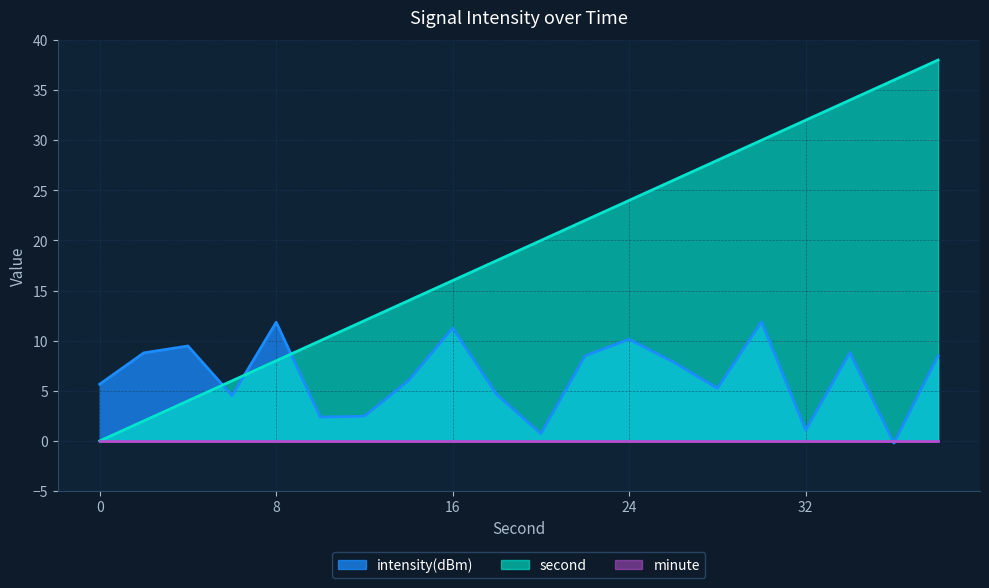

Is the value of intensity(dBm) at 12 greater than the value of second at 32?

No